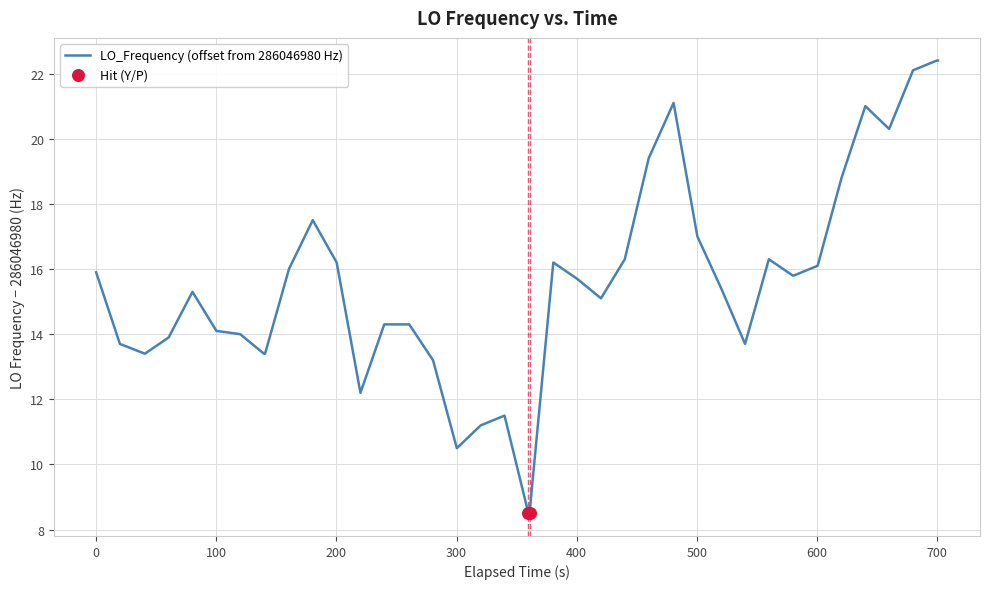

What is the greatest value displayed?

22.4